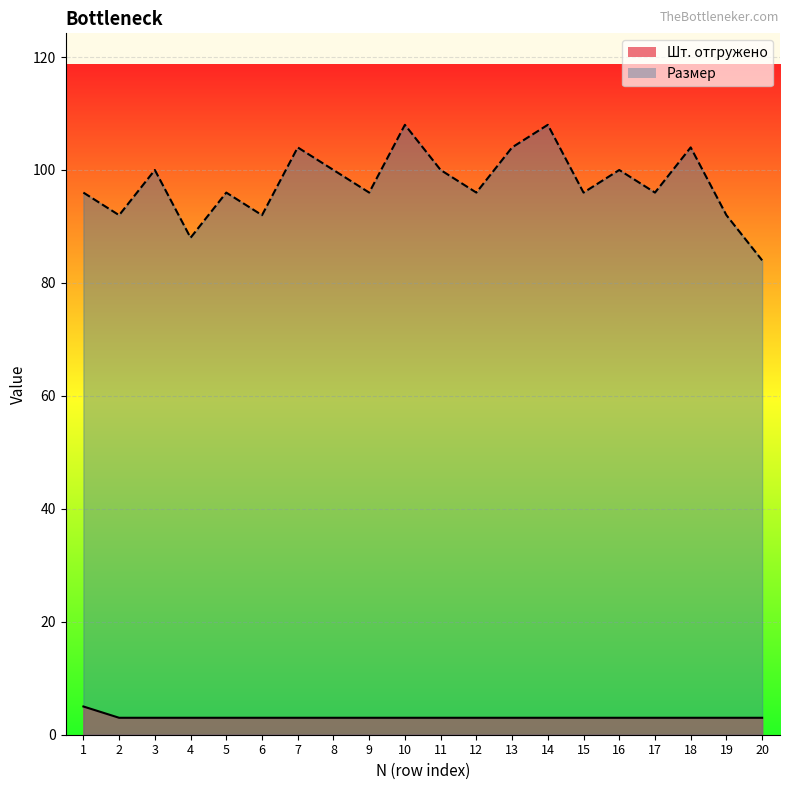

The value of Шт. отгружено at 8 is 3. True or false?

True